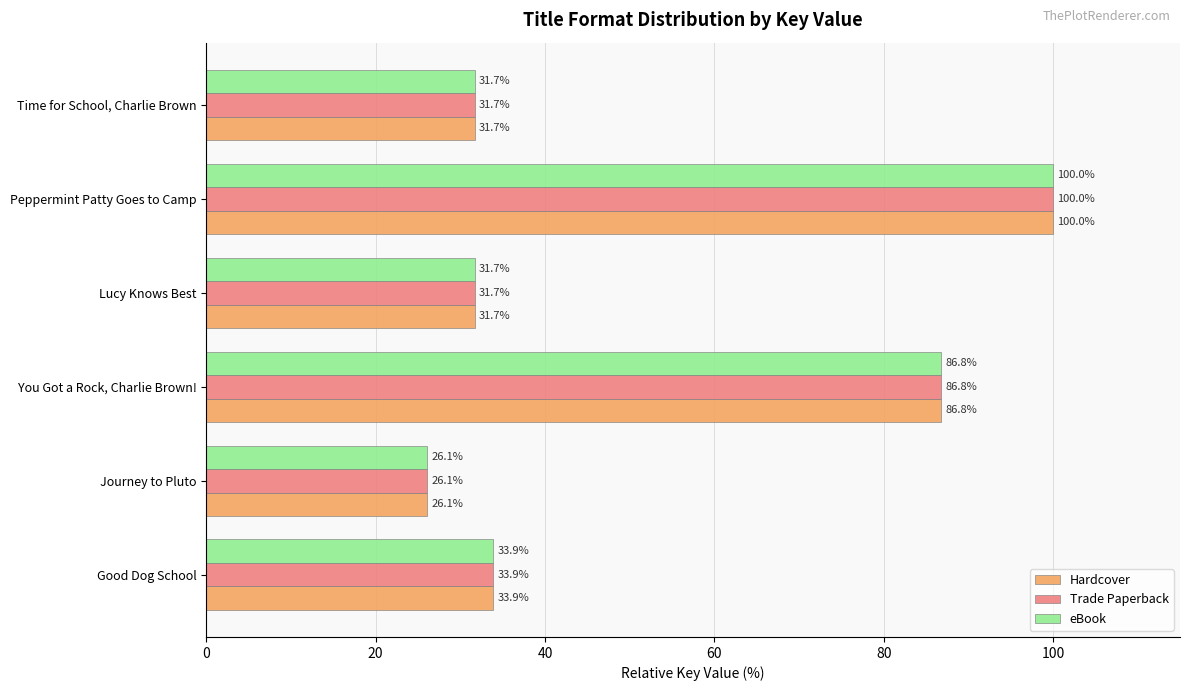

What is the minimum value for Hardcover?

26.1